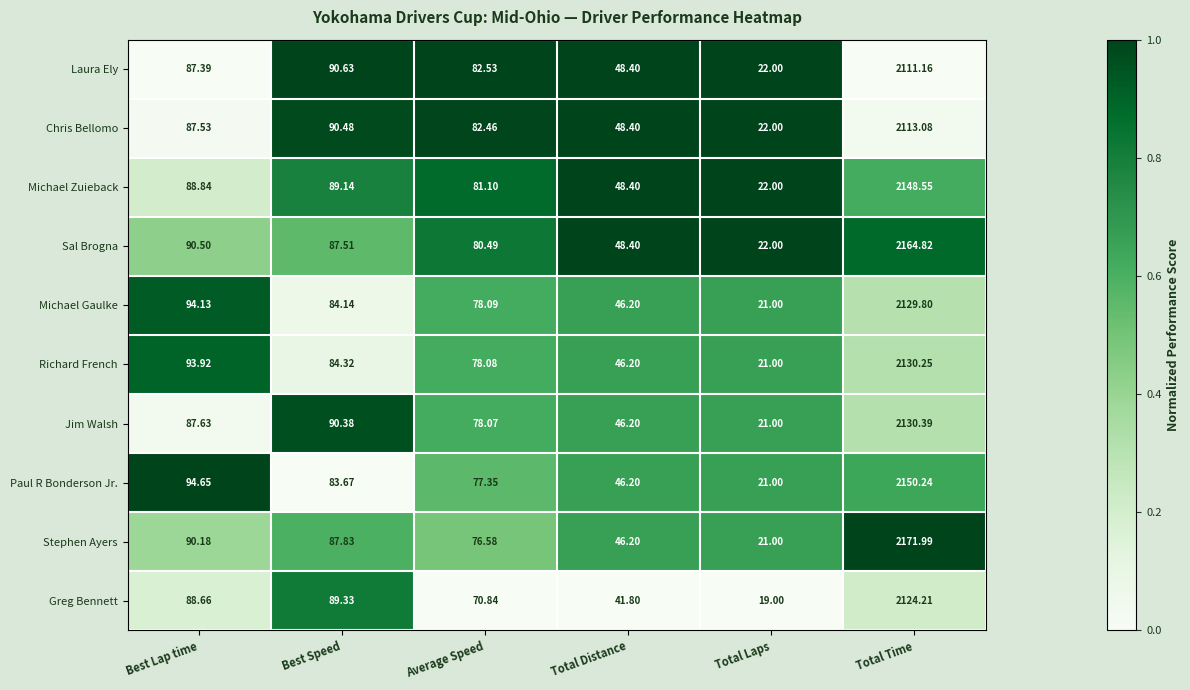

How many data points does each series have?

6